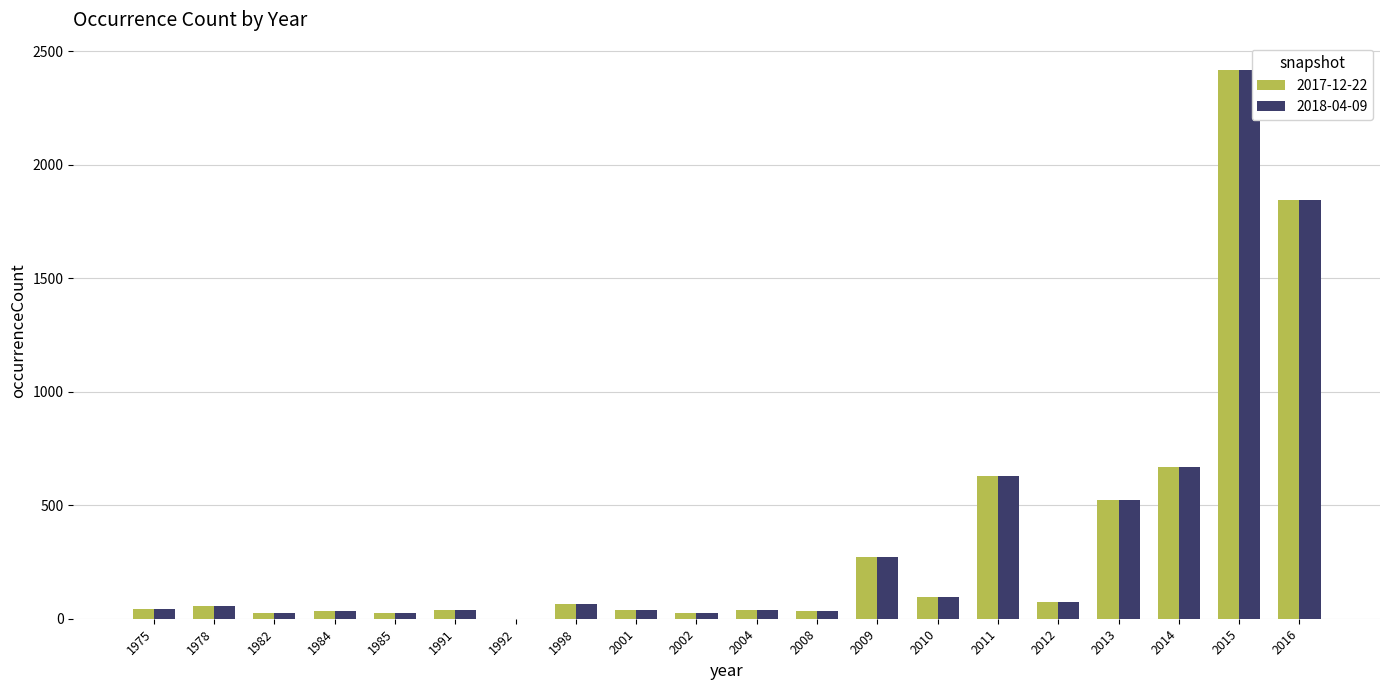

At which label does 2017-12-22 reach its peak?

2015